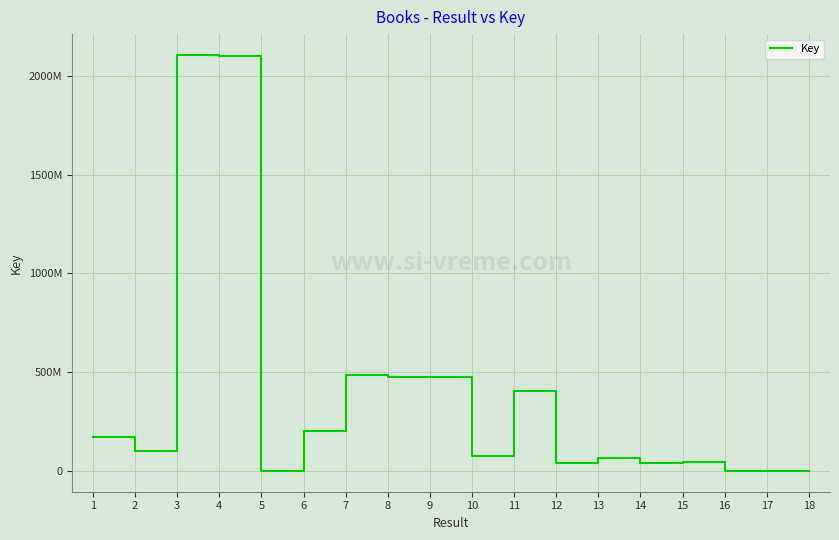

Where is the first local maximum?

3